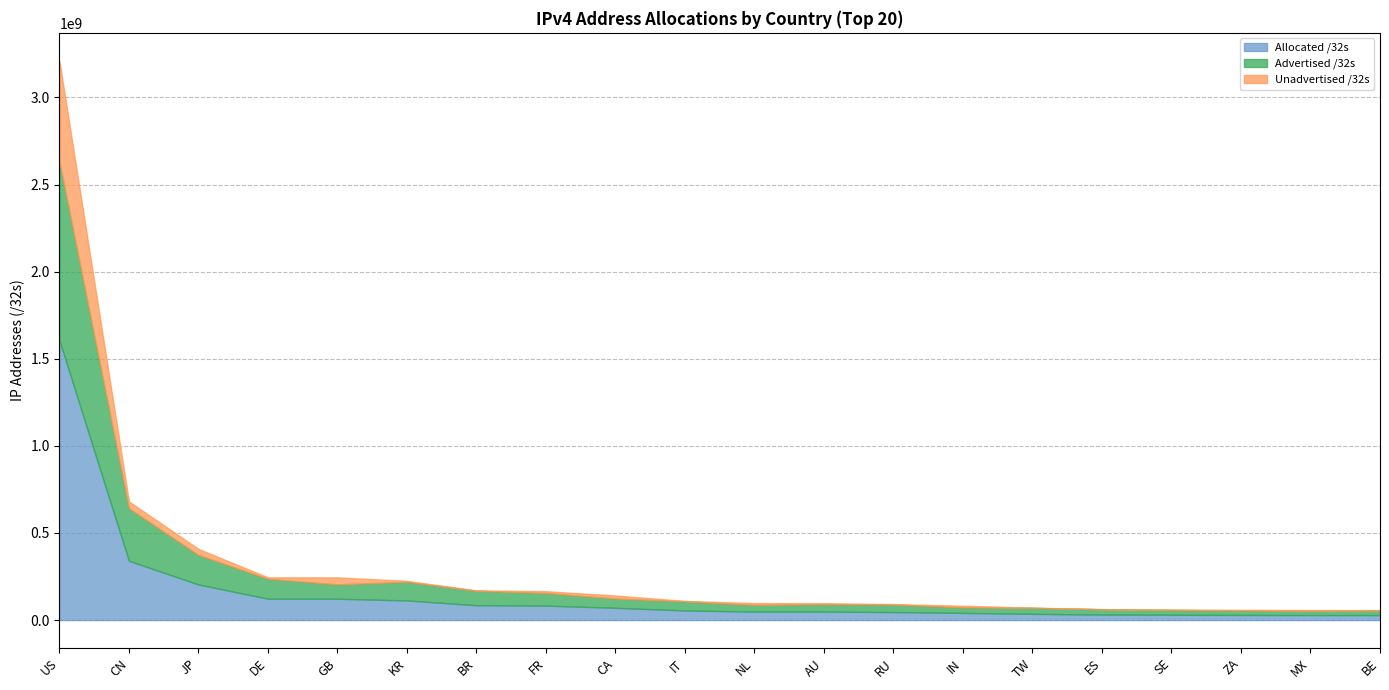

At which category does the chart reach its minimum across all series?

ES